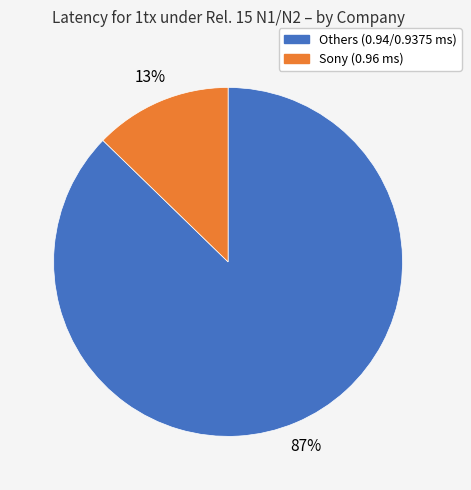

Does any single category account for the majority?

Yes